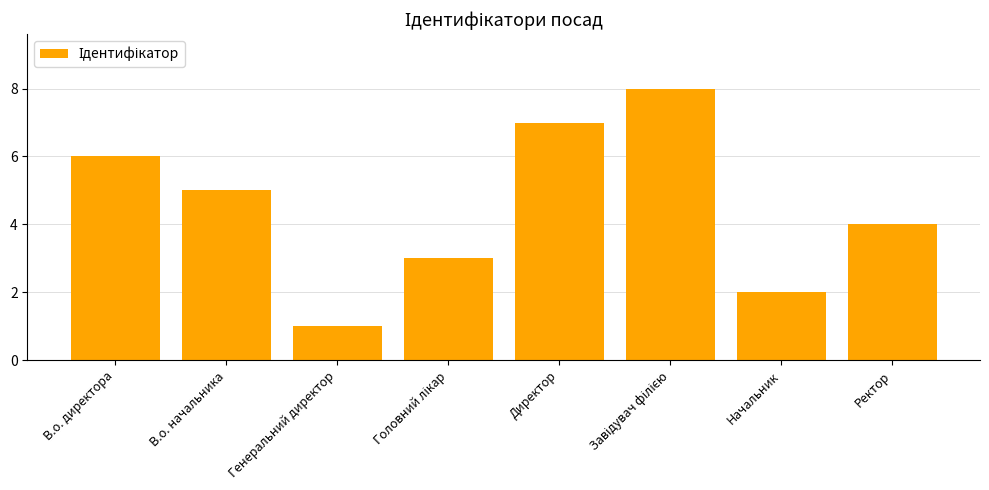

Reading right to left, transcribe all the data shown in this chart.

4	2	8	7	3	1	5	6